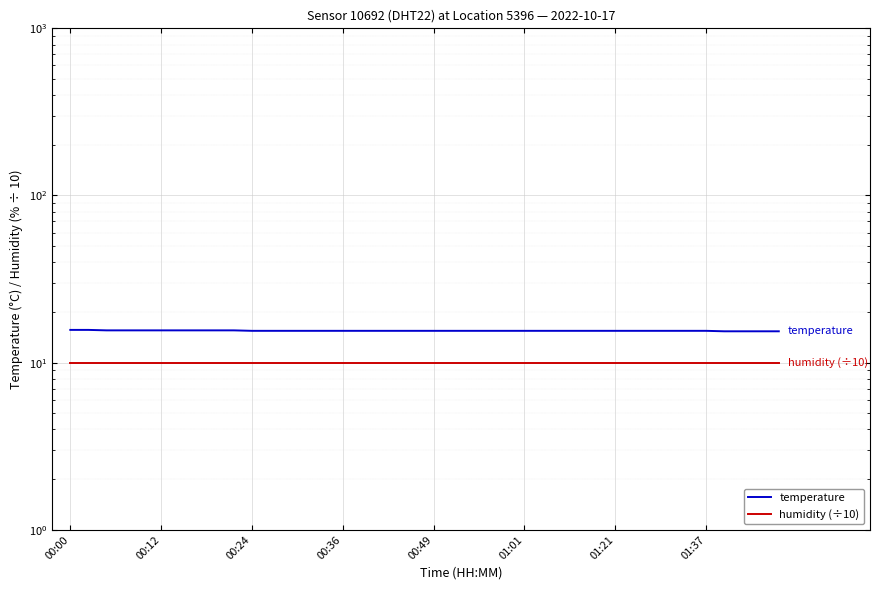

Which category has the highest value in the humidity (÷10) series?

00:00